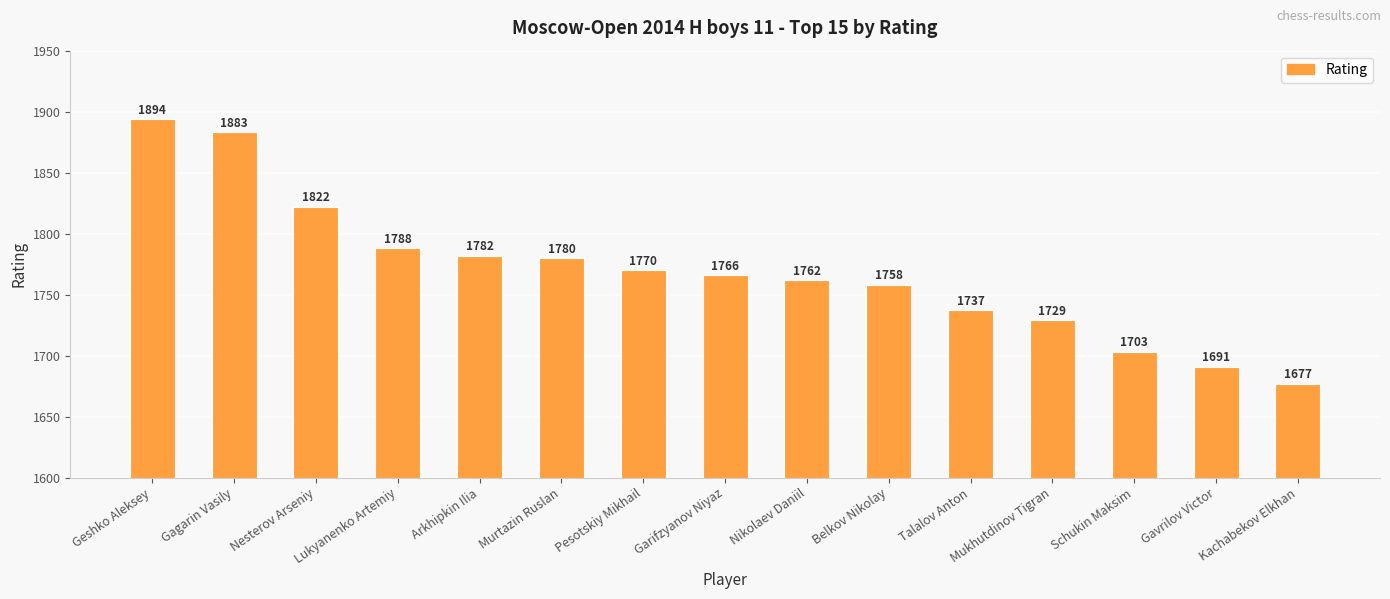

Which category has the highest value across all series?

Geshko Aleksey